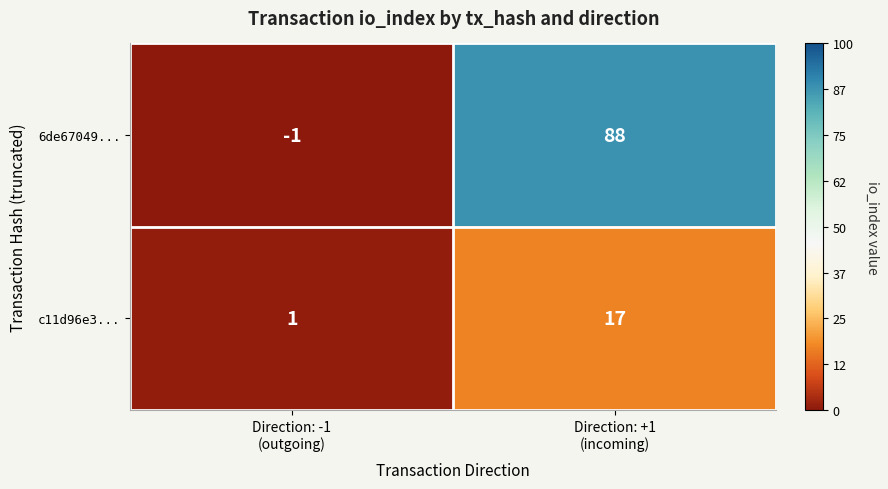

What is the highest value of the c11d96e3... series?

17